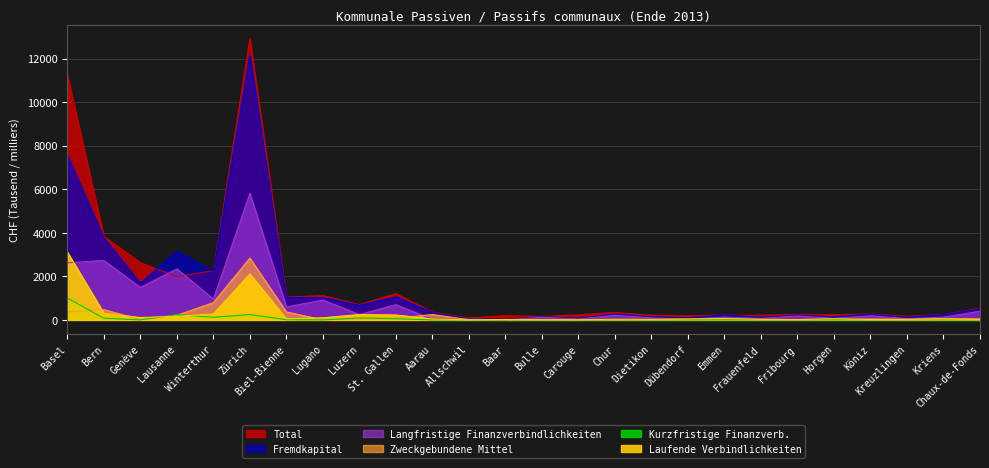

Which category has the lowest value across all series?

Baar